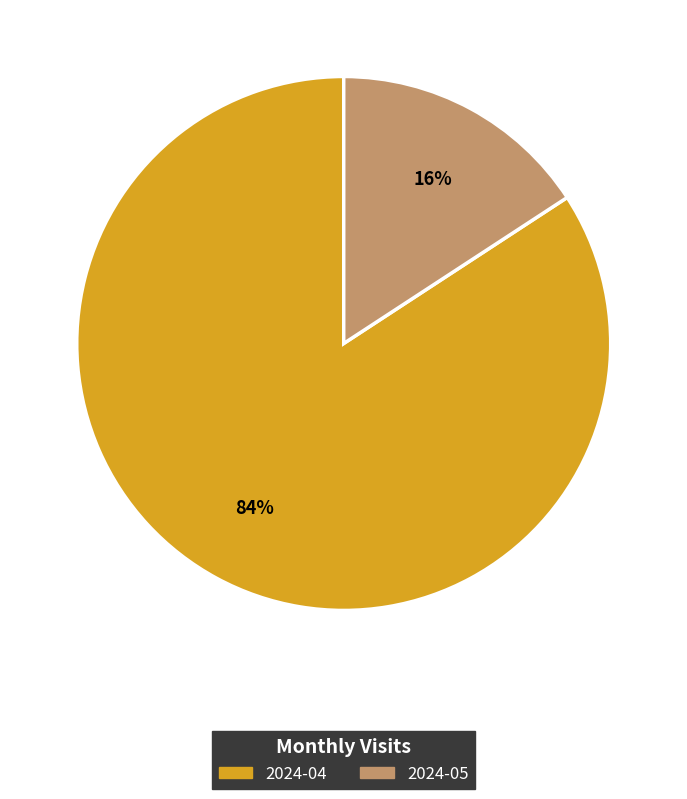

To the nearest percent, what percentage of the pie is 2024-04?

84%